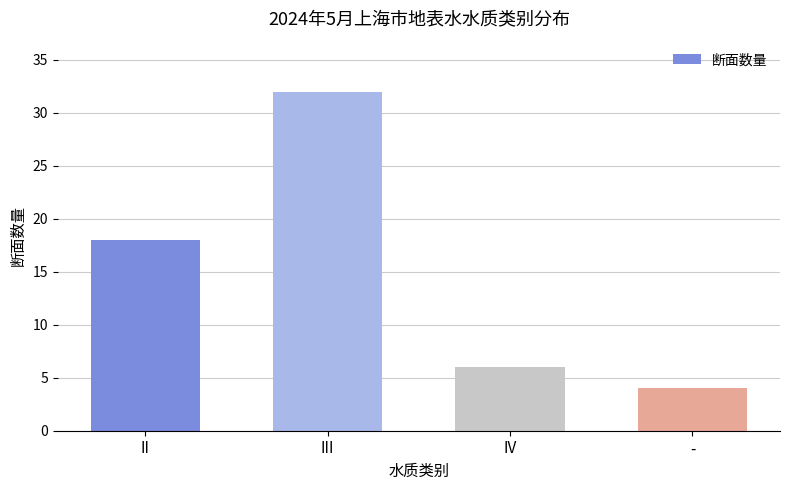

What position from the right is -?

1